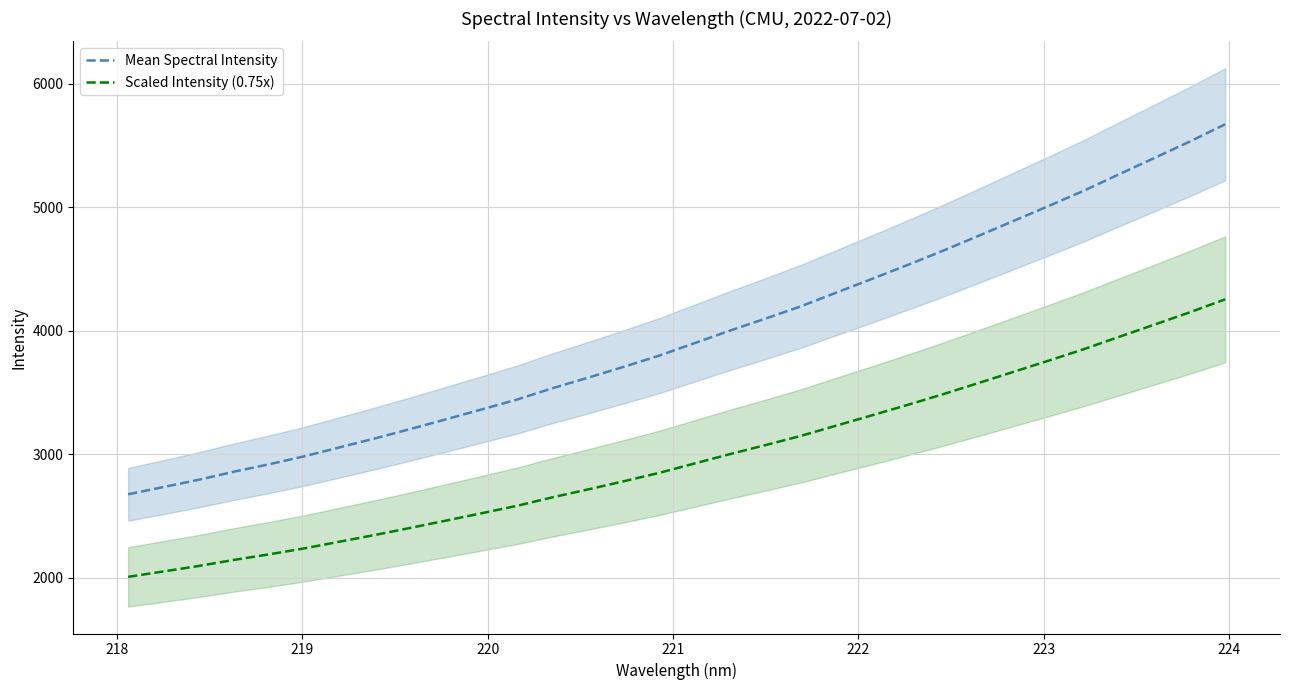

What are all the series names shown in the legend?

Mean Spectral Intensity, Scaled Intensity (0.75x)